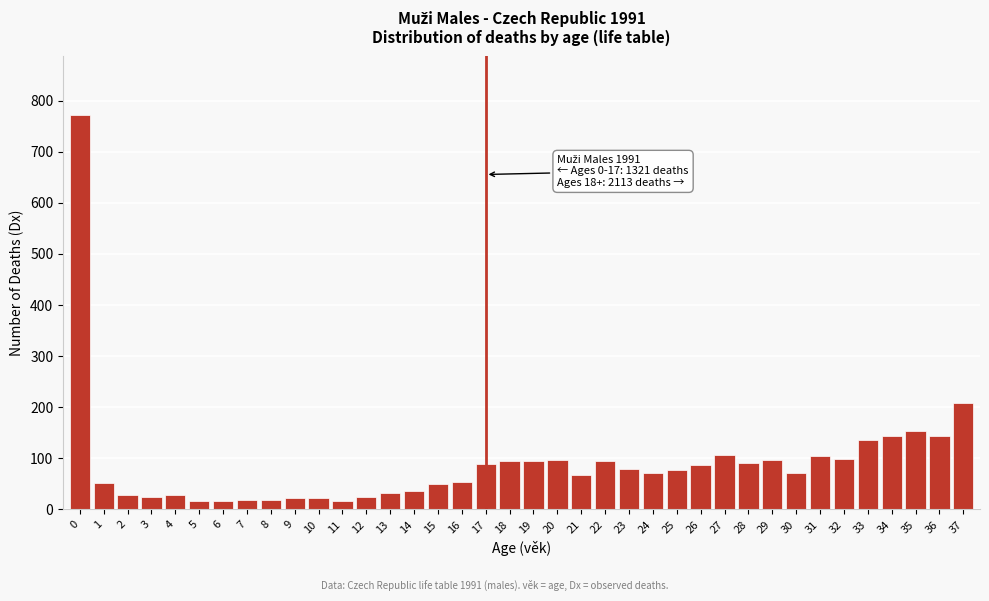

Is it true that the value at 22 is 94?

True